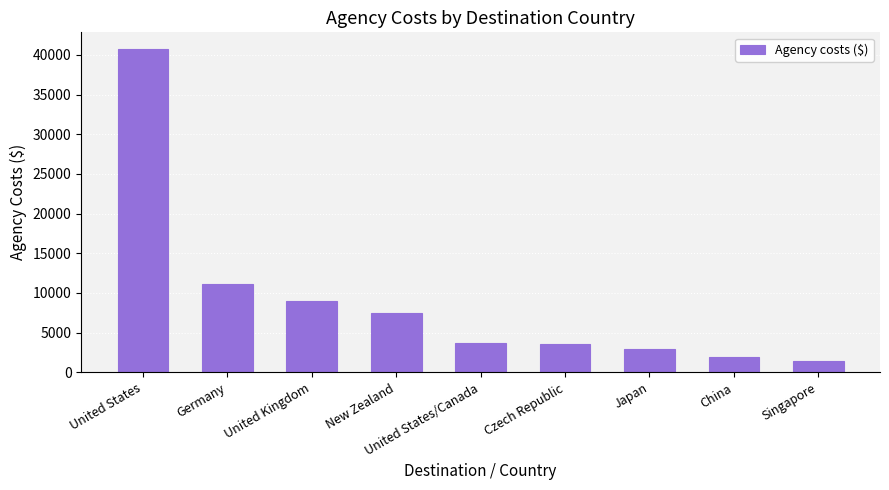

Between Czech Republic and China, which is larger?

Czech Republic